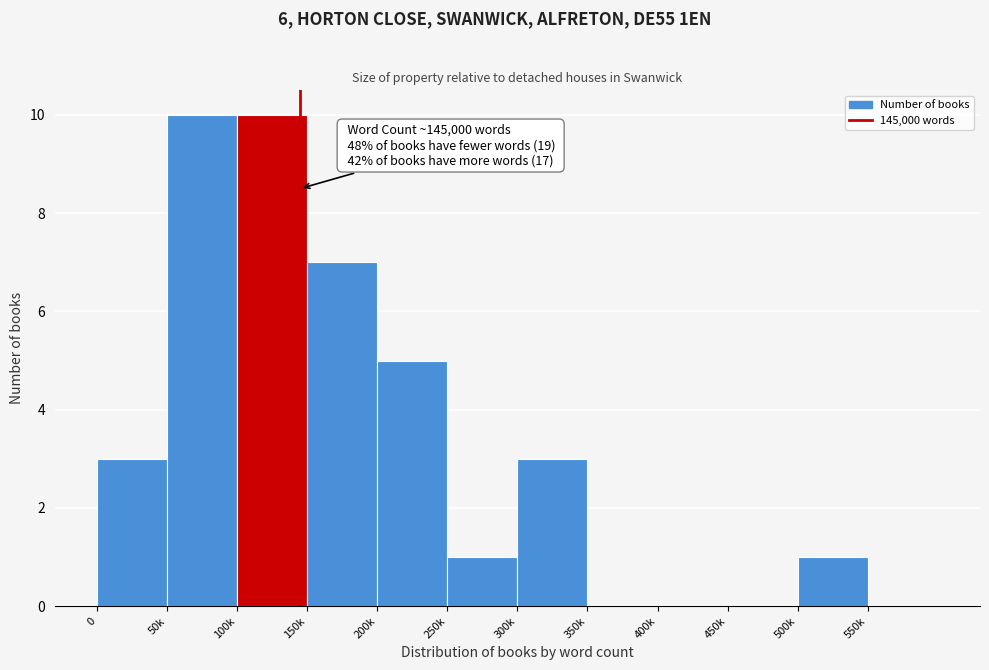

Reading left to right, what are all the values shown in this chart?

0=3	50k=10	100k=10	150k=7	200k=5	250k=1	300k=3	350k=0	400k=0	450k=0	500k=1	550k=0